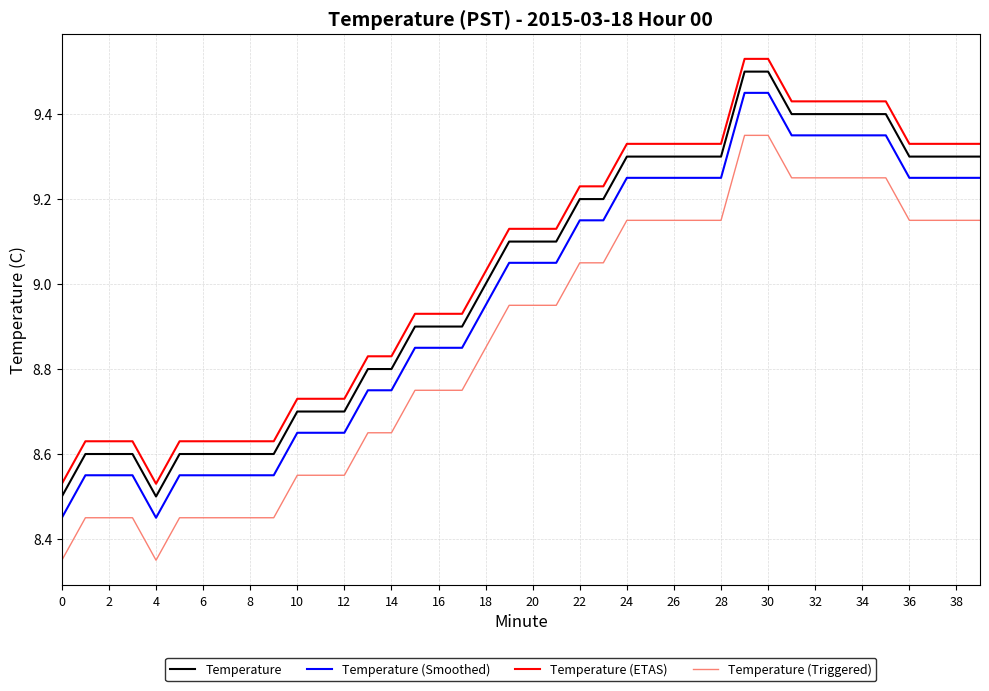

True or false: Temperature and Temperature (Smoothed) cross at least once.

False